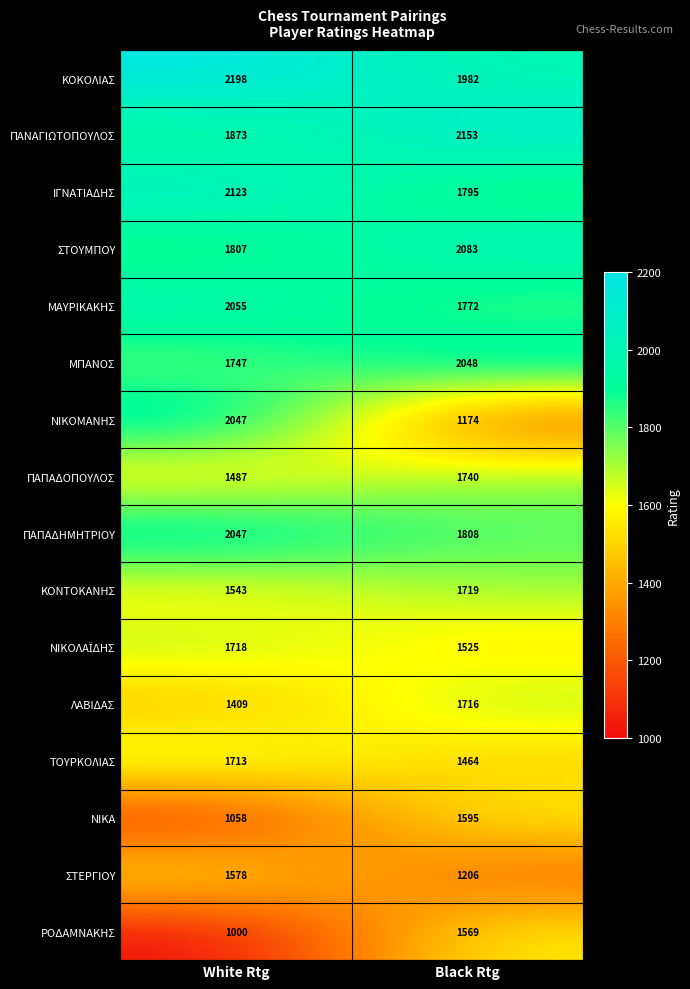

Between White Rtg and Black Rtg, which series saw the biggest shift?

ΝΙΚΟΜΑΝΗΣ